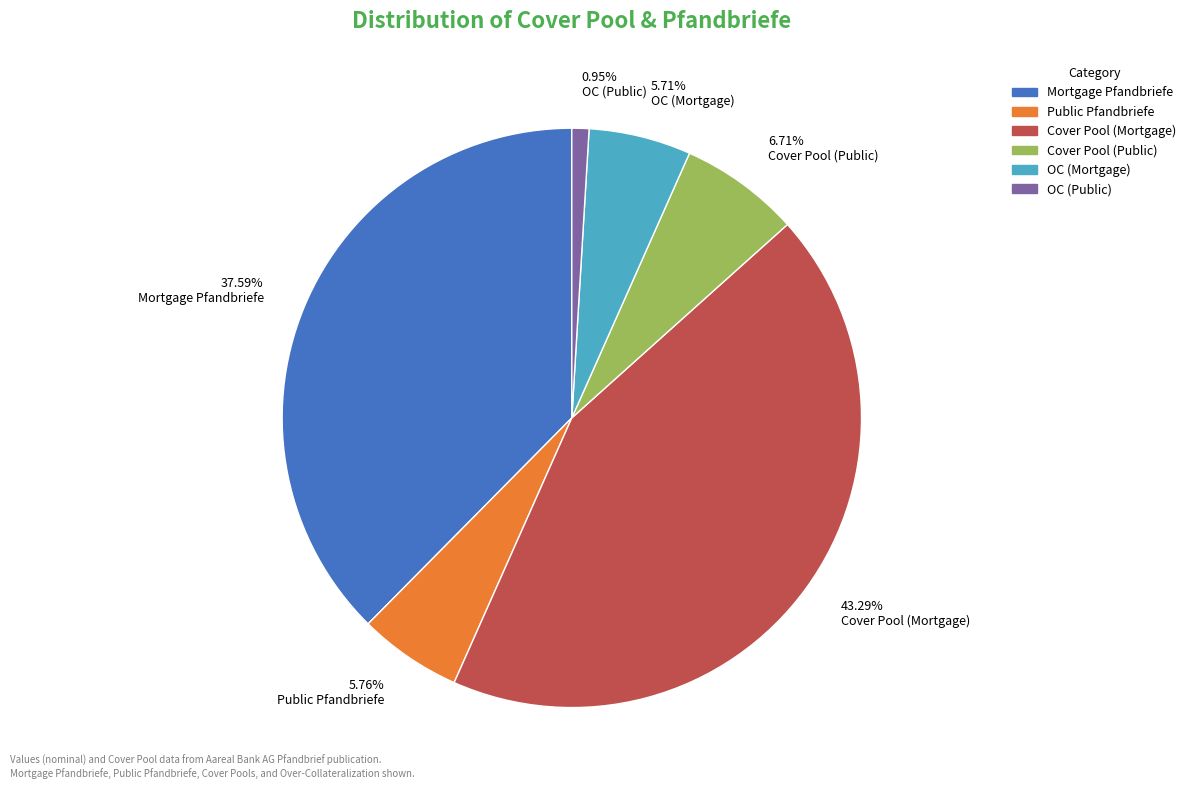

How many segments does this pie chart have?

6